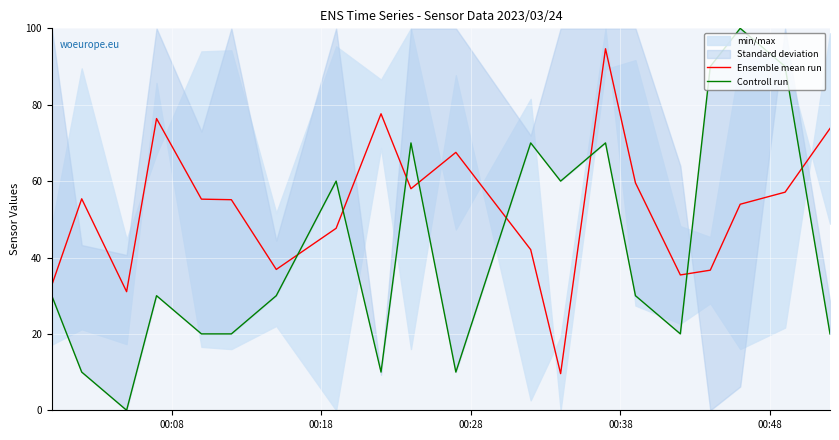

How many lines are shown in the chart?

2